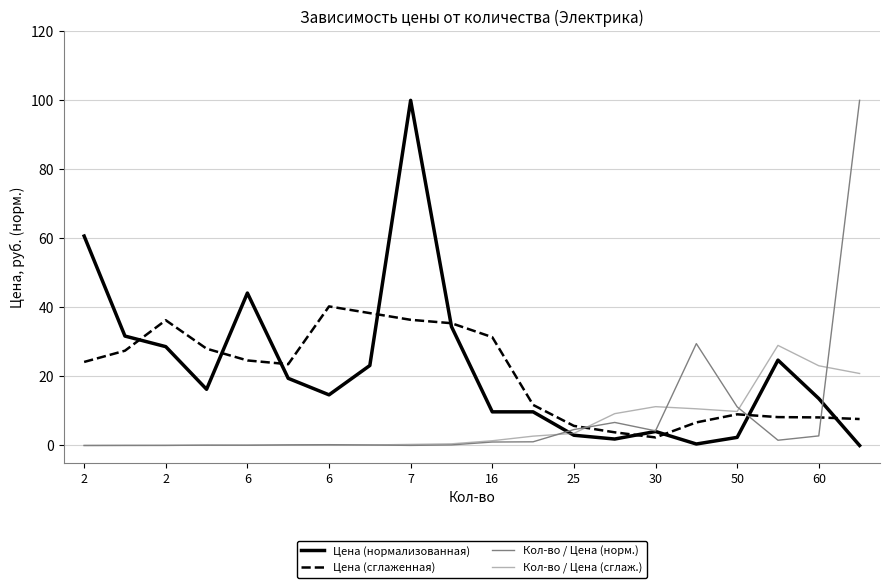

True or false: Цена (нормализованная) and Цена (сглаженная) cross at least once.

True